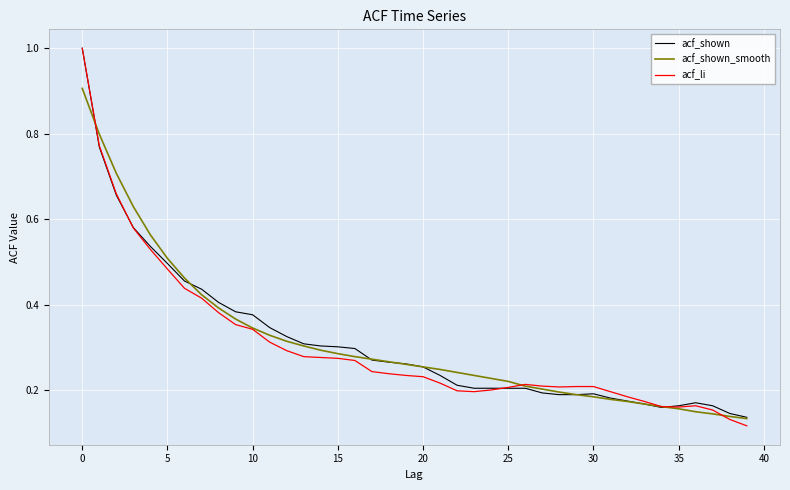

Which series has the widest spread of values?

acf_li